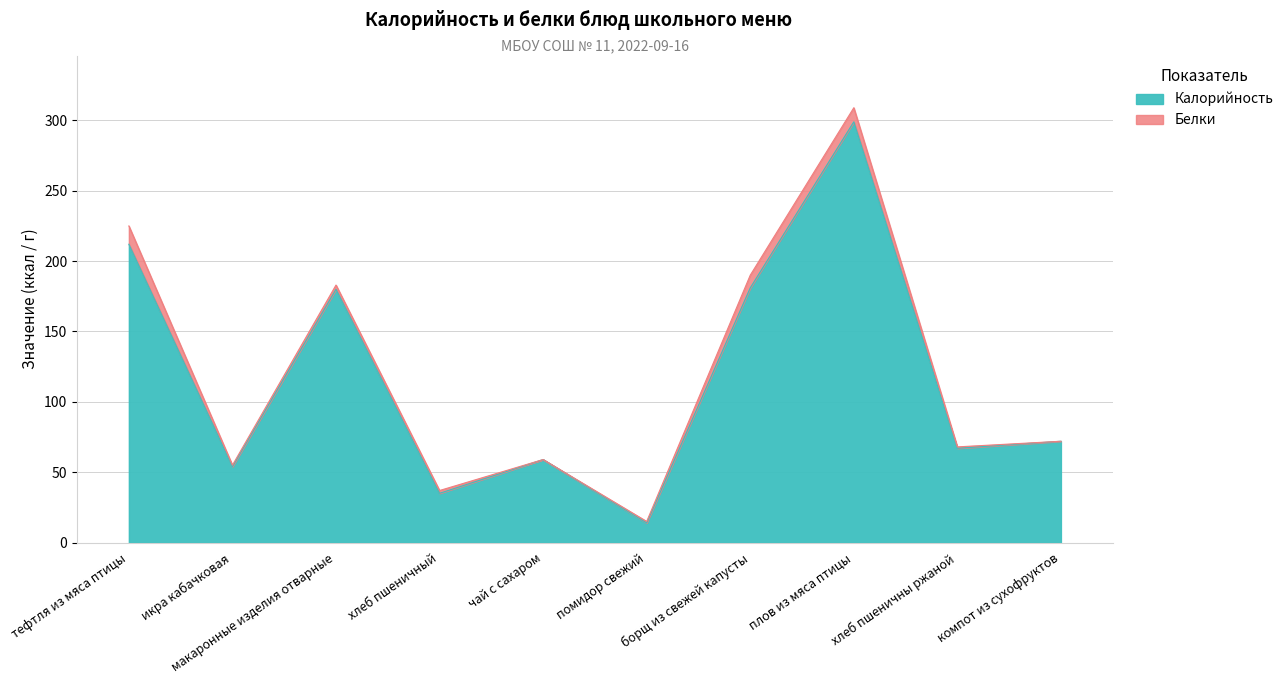

What is the change in value from тефтля из мяса птицы to хлеб пшеничны ржаной?

-145